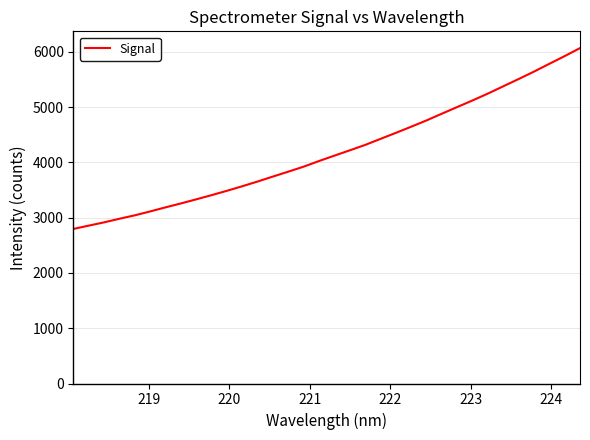

What is the smallest value displayed?

2796.6